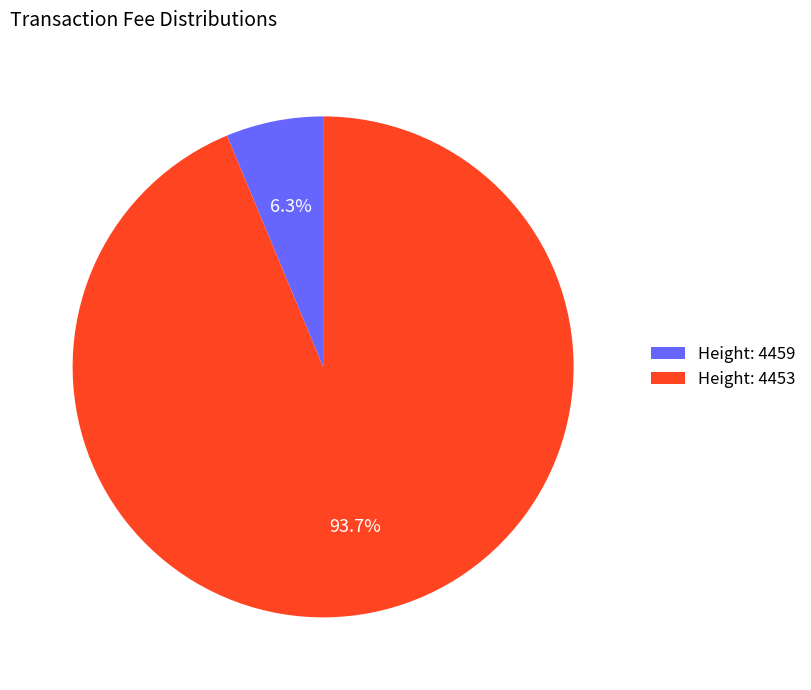

Is there a majority slice in this chart?

Yes